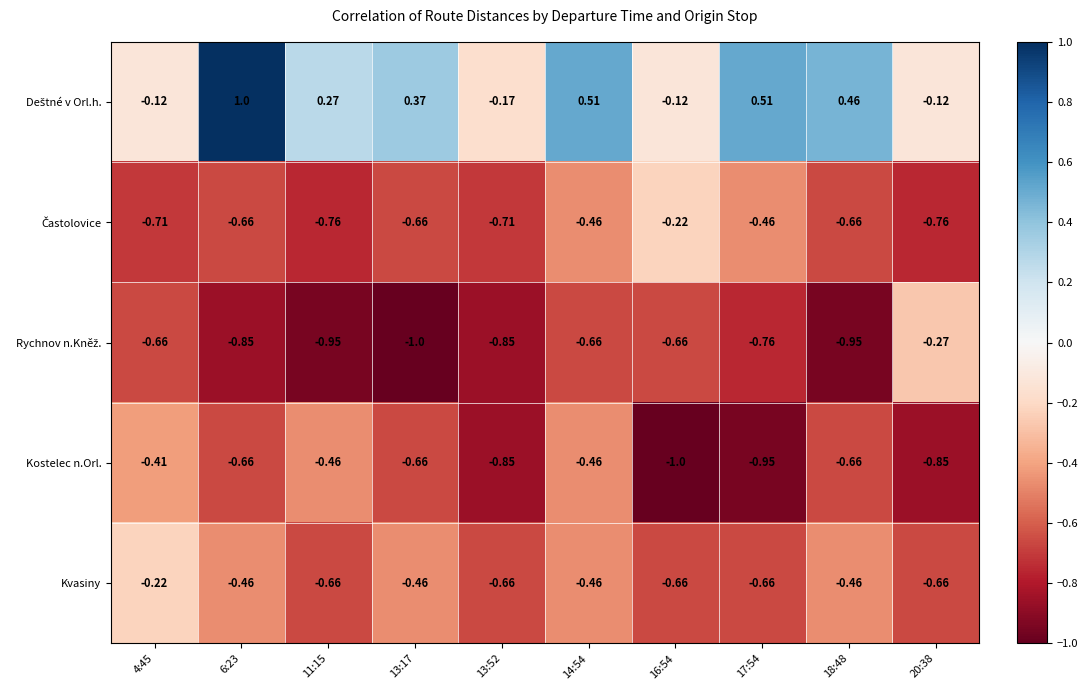

At how many categories does at least one series exceed 0?

6